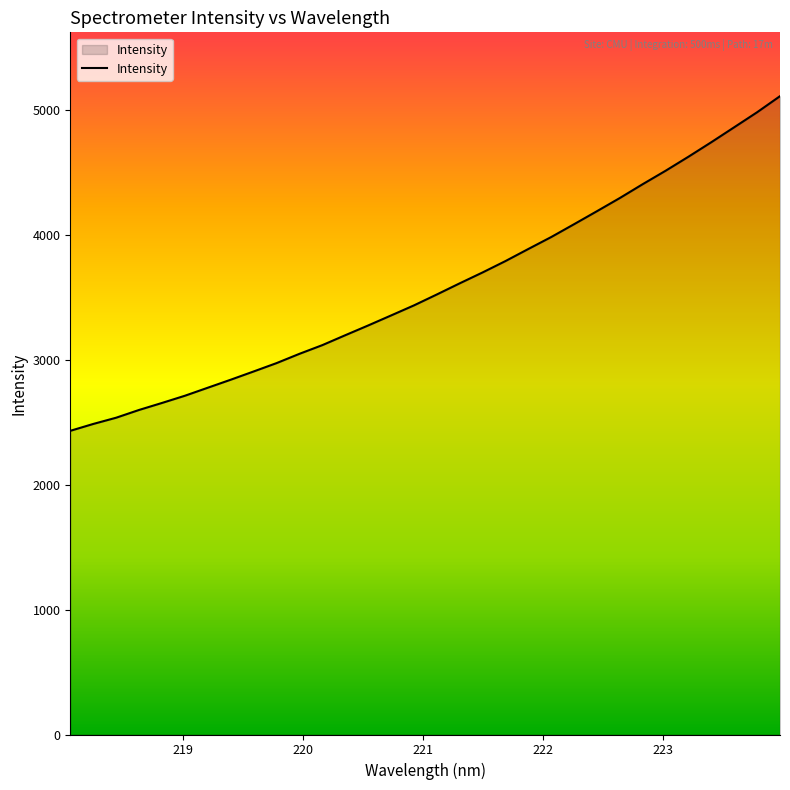

What is the smallest value displayed?

2431.4